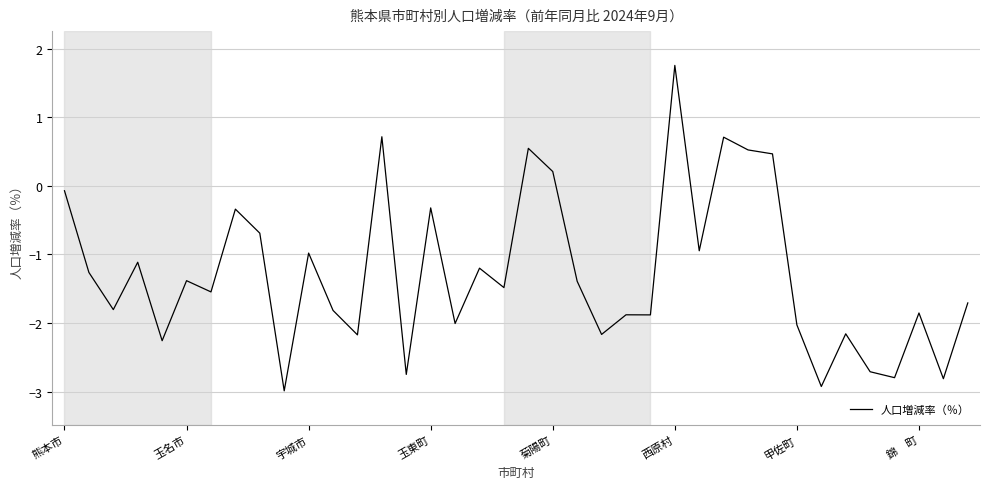

What is the difference between the maximum and minimum values?

4.7